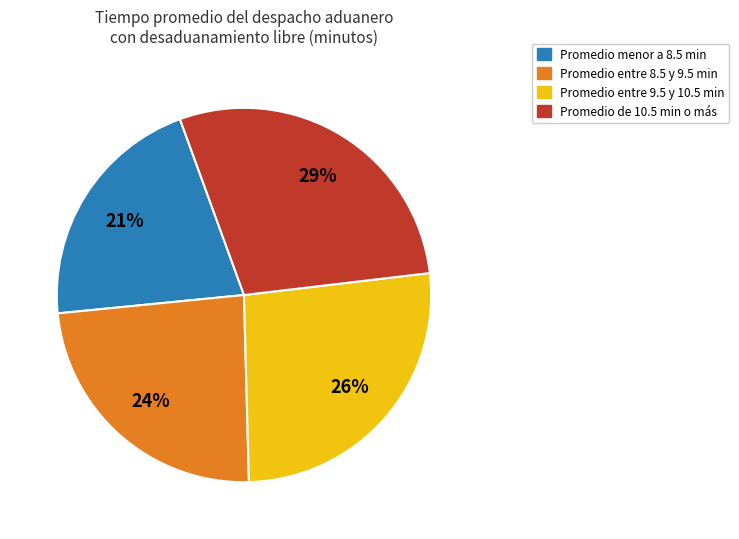

Does any single category account for the majority?

No